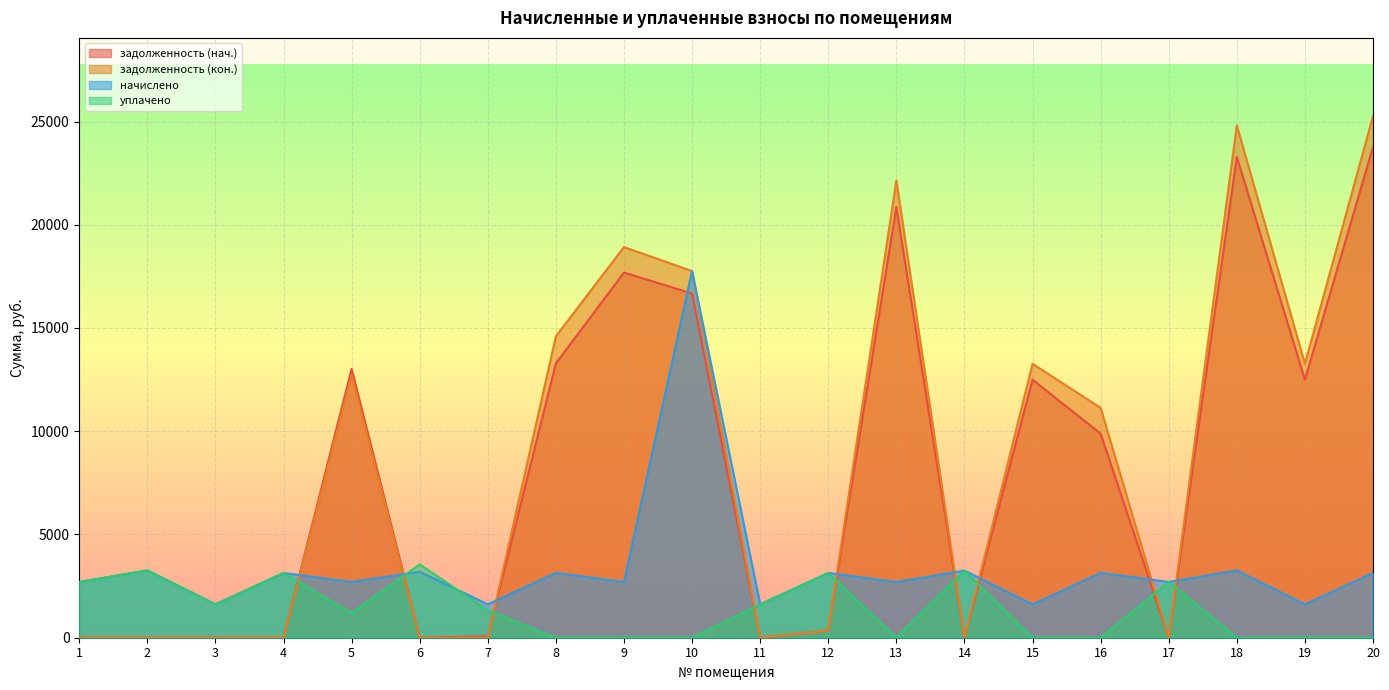

What are all the series names shown in the legend?

задолженность (нач.), задолженность (кон.), начислено, уплачено